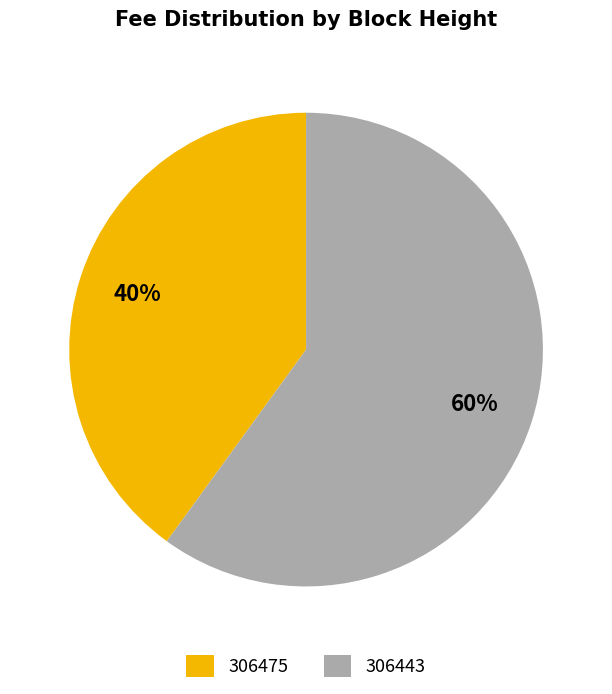

Count the number of slices in the pie.

2